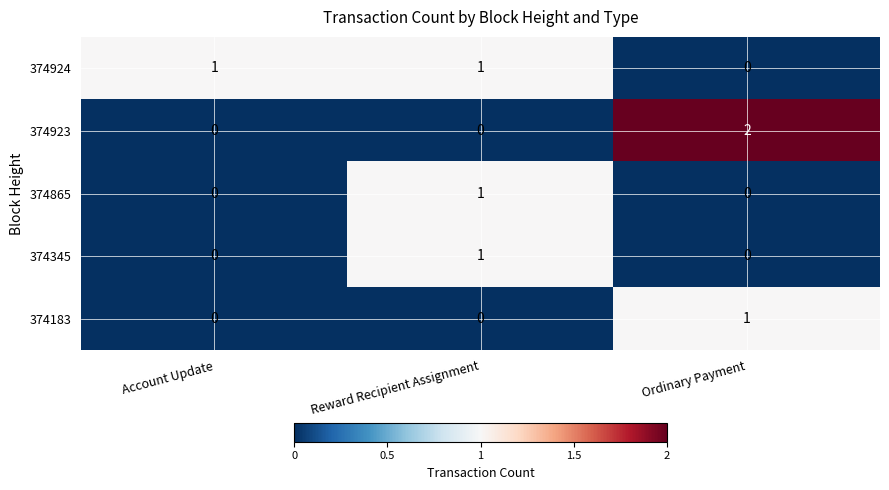

Where is 374924 nearest to the value 0?

Ordinary Payment